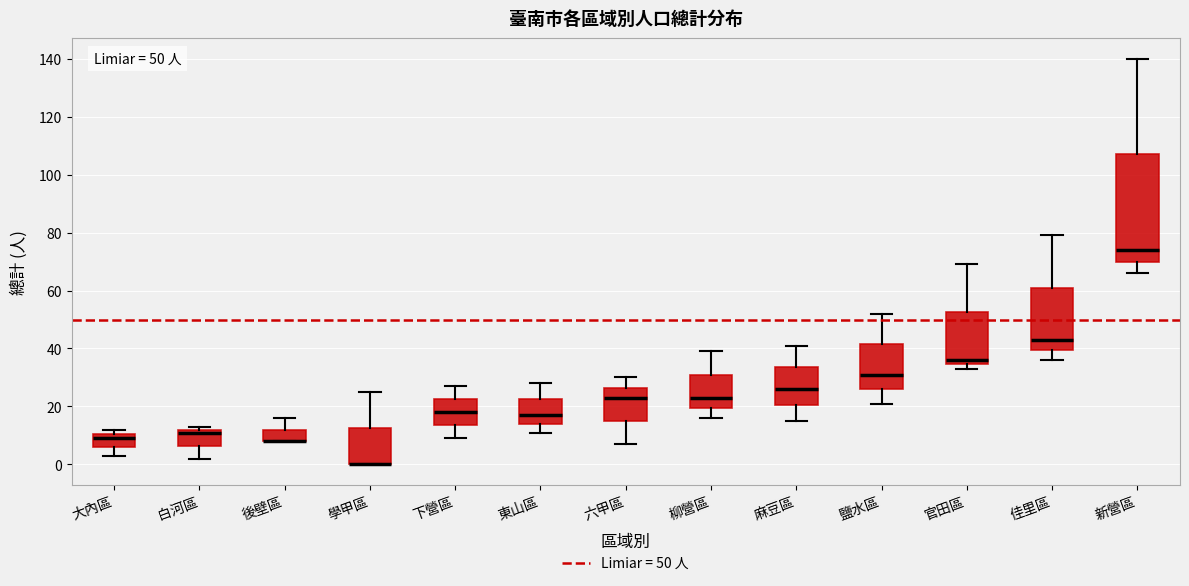

Which box is the tallest, from its lower edge to its upper edge?

新營區